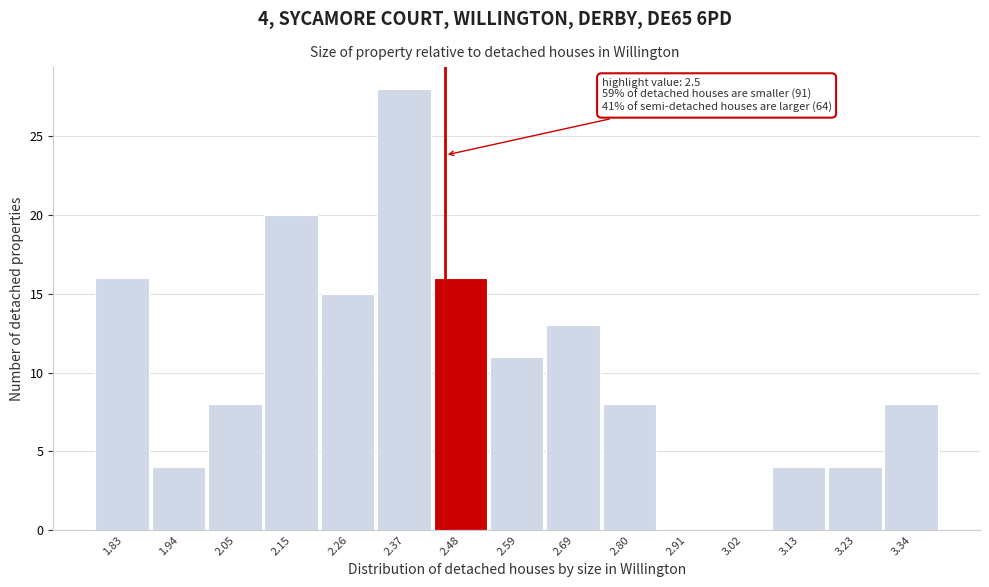

Reading left to right, extract all data points from this chart.

1.83=16	1.94=4	2.05=8	2.15=20	2.26=15	2.37=28	2.48=16	2.59=11	2.69=13	2.80=8	2.91=0	3.02=0	3.13=4	3.23=4	3.34=8